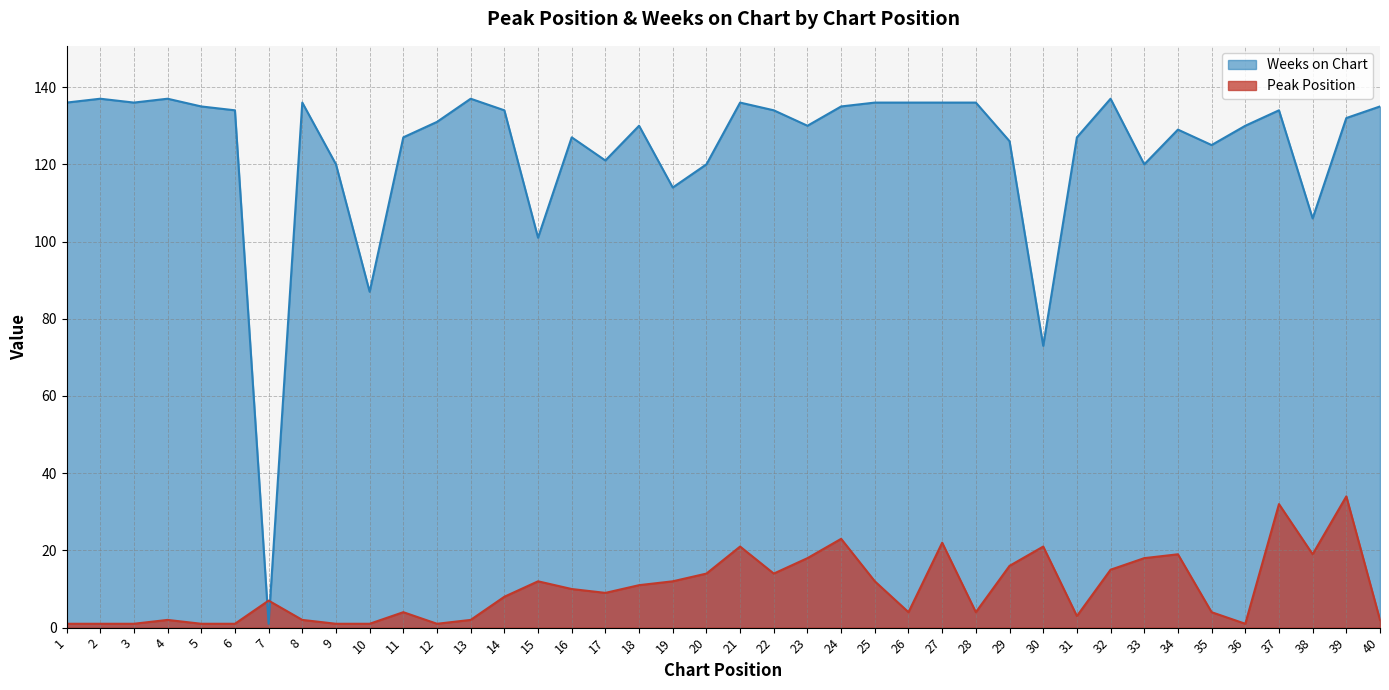

How many data points in Peak Position are above 9?

19